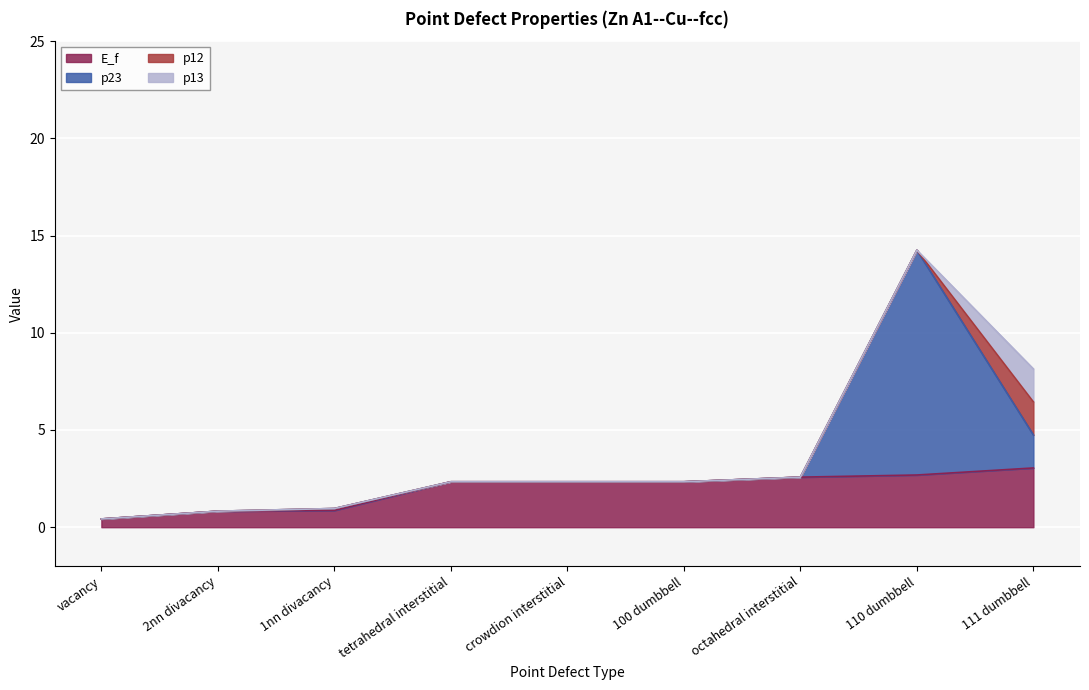

What is the difference between the maximum and second lowest values in the p13 series?

1.7